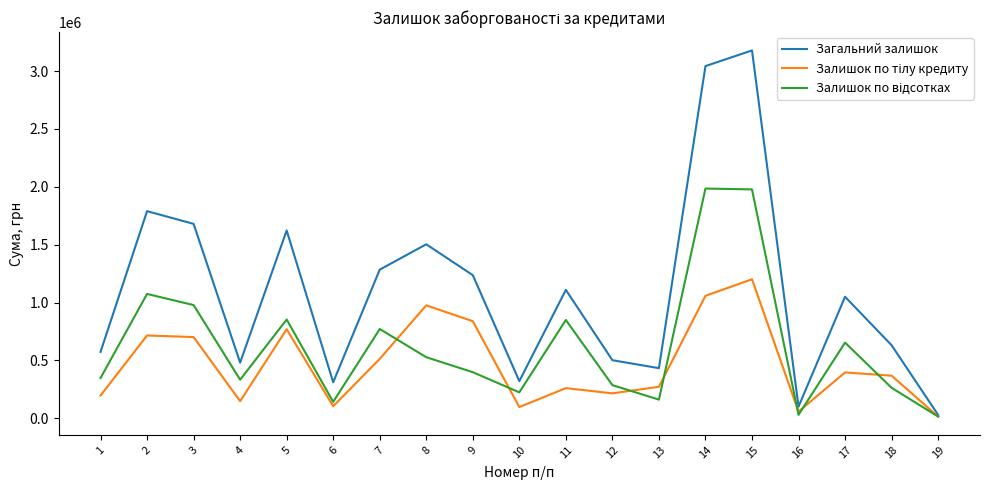

The value of Загальний залишок at 5 is 2324404.3. True or false?

False